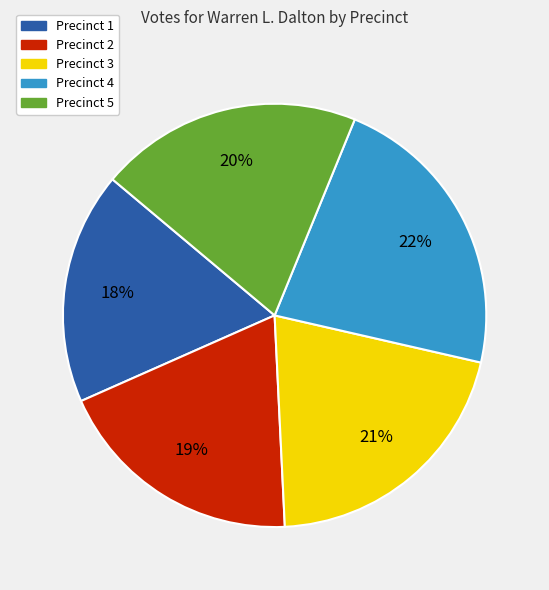

Count the number of slices in the pie.

5